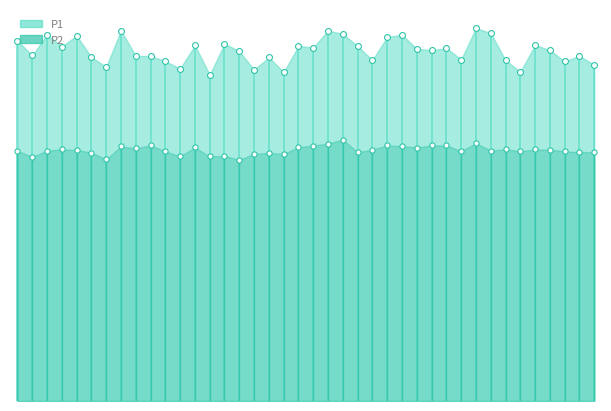

Which series has the widest spread of Y values?

P1